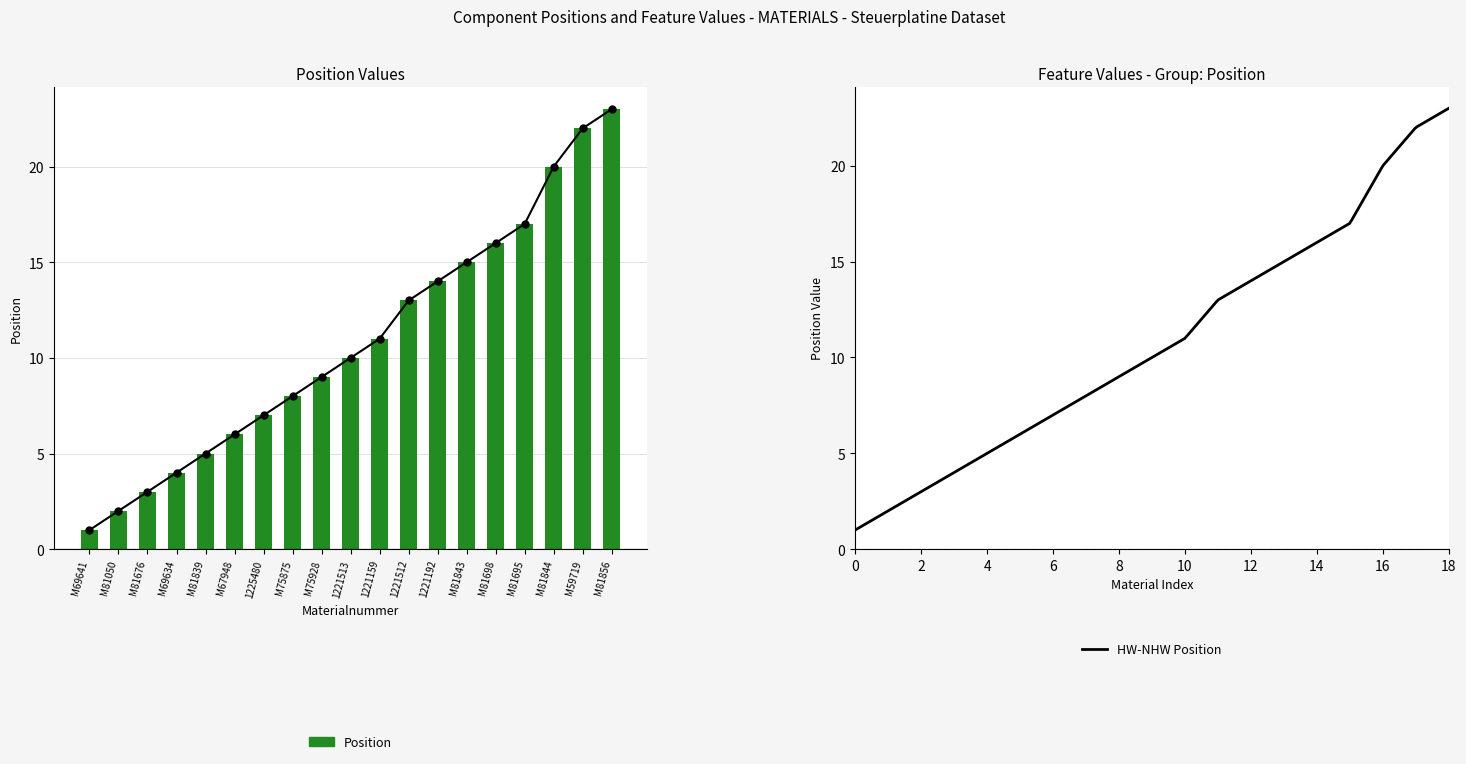

Which has a higher value, M81676 or M75875?

M75875